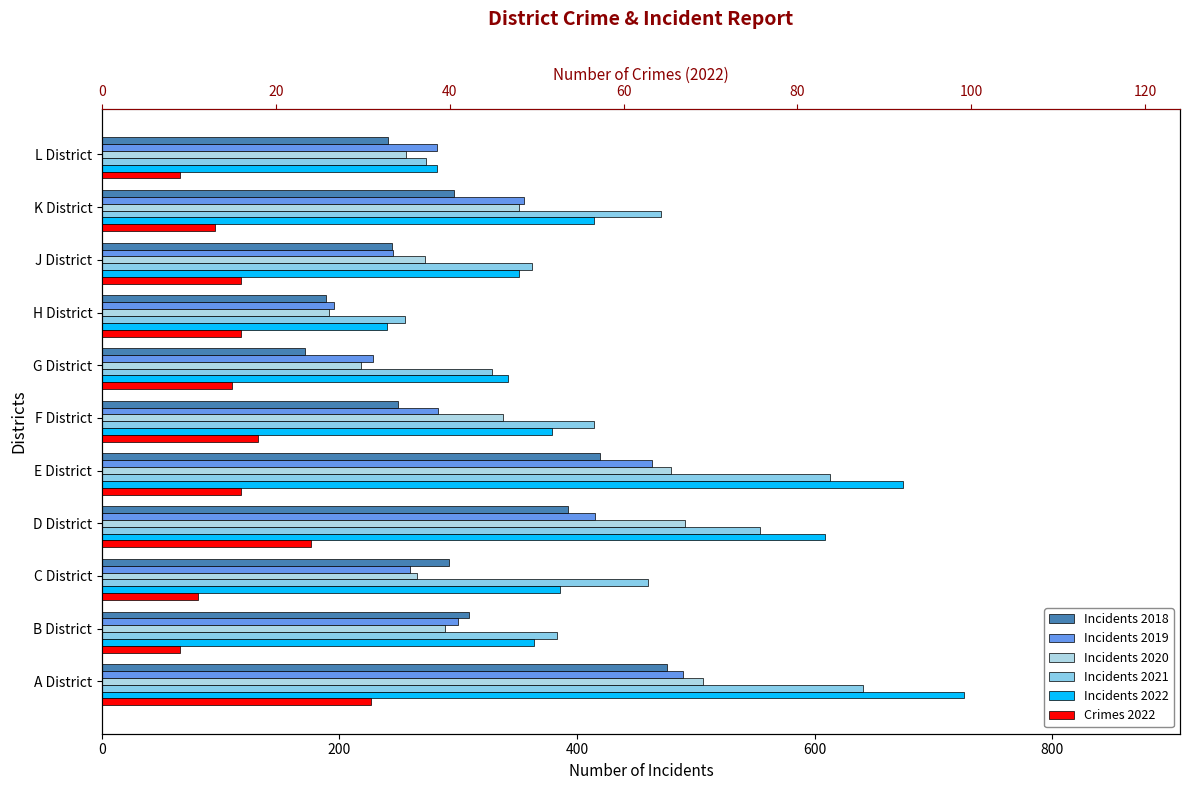

Does the chart contain any negative values?

No